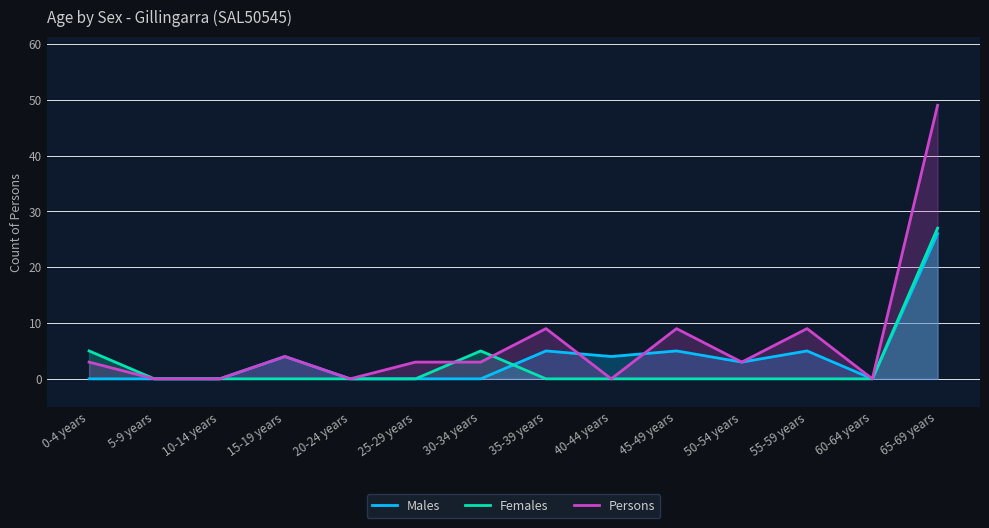

At how many categories does at least one series exceed 2?

10